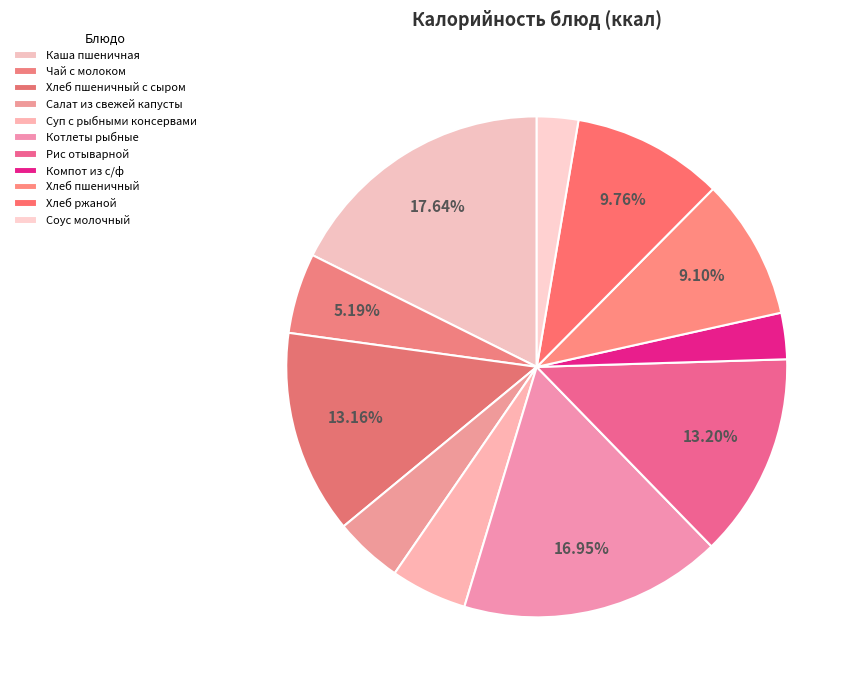

True or false: Каша пшеничная accounts for 7% of the total.

False